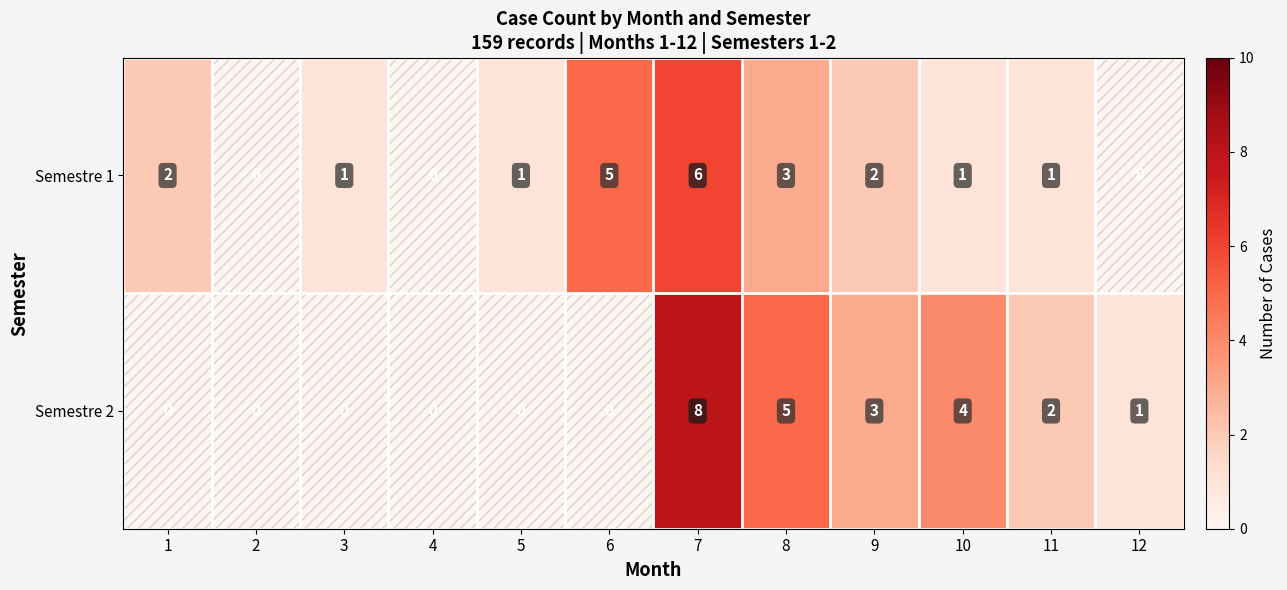

List the series in order of their overall mean, lowest first.

Semestre 1, Semestre 2